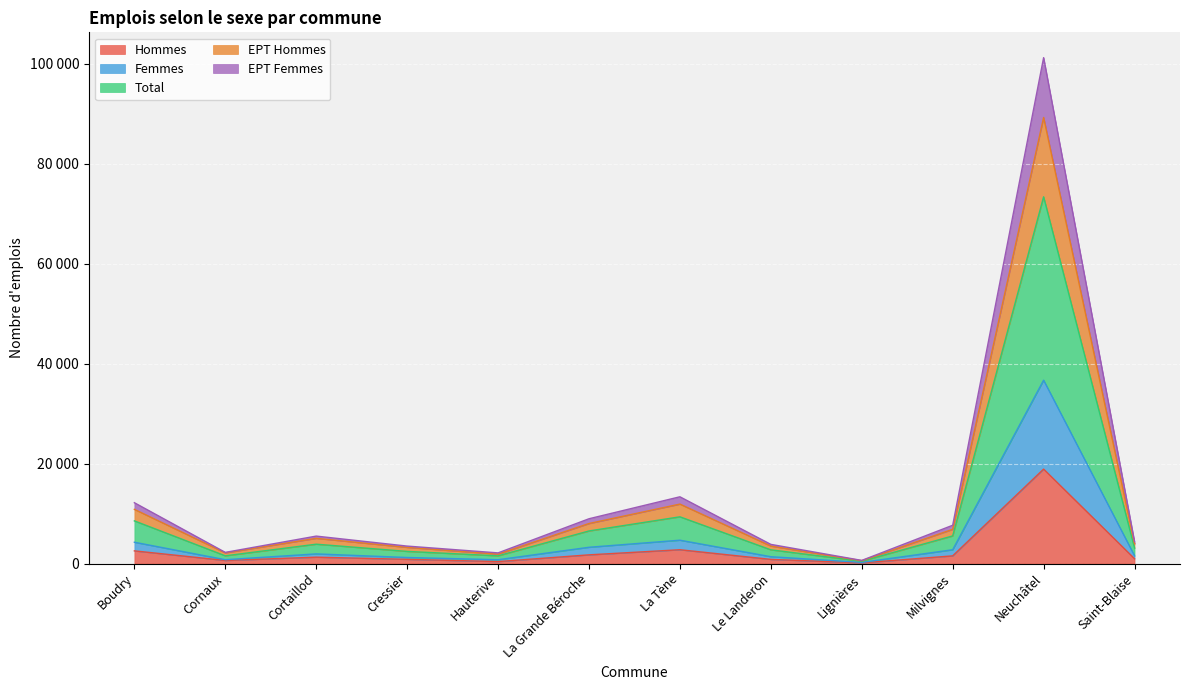

Reading right to left, extract all data points from this chart.

Hommes: Saint-Blaise=971.0	Neuchâtel=18893.0	Milvignes=1542.0	Lignières=141.0	Le Landeron=838.0	La Tène=2768.0	La Grande Béroche=1746.0	Hauterive=398.0	Cressier=851.0	Cortaillod=1280.0	Cornaux=624.0	Boudry=2541.0
Femmes: Saint-Blaise=1558.0	Neuchâtel=36676.0	Milvignes=2766.0	Lignières=234.0	Le Landeron=1375.0	La Tène=4676.0	La Grande Béroche=3261.0	Hauterive=773.0	Cressier=1217.0	Cortaillod=1938.0	Cornaux=776.0	Boudry=4270.0
Total: Saint-Blaise=3116.0	Neuchâtel=73352.0	Milvignes=5532.0	Lignières=468.0	Le Landeron=2750.0	La Tène=9352.0	La Grande Béroche=6522.0	Hauterive=1546.0	Cressier=2434.0	Cortaillod=3876.0	Cornaux=1552.0	Boudry=8540.0
EPT Hommes: Saint-Blaise=3976.8	Neuchâtel=89216.4	Milvignes=6849.4	Lignières=580.6	Le Landeron=3501.5	La Tène=11895.9	La Grande Béroche=8010.5	Hauterive=1886.9	Cressier=3236.7	Cortaillod=5046.9	Cornaux=2142.0	Boudry=10845.3
EPT Femmes: Saint-Blaise=4384.3	Neuchâtel=101182.3	Milvignes=7662.4	Lignières=632.8	Le Landeron=3838.9	La Tène=13356.6	La Grande Béroche=8962.0	Hauterive=2138.3	Cressier=3497.2	Cortaillod=5494.8	Cornaux=2239.7	Boudry=12173.7